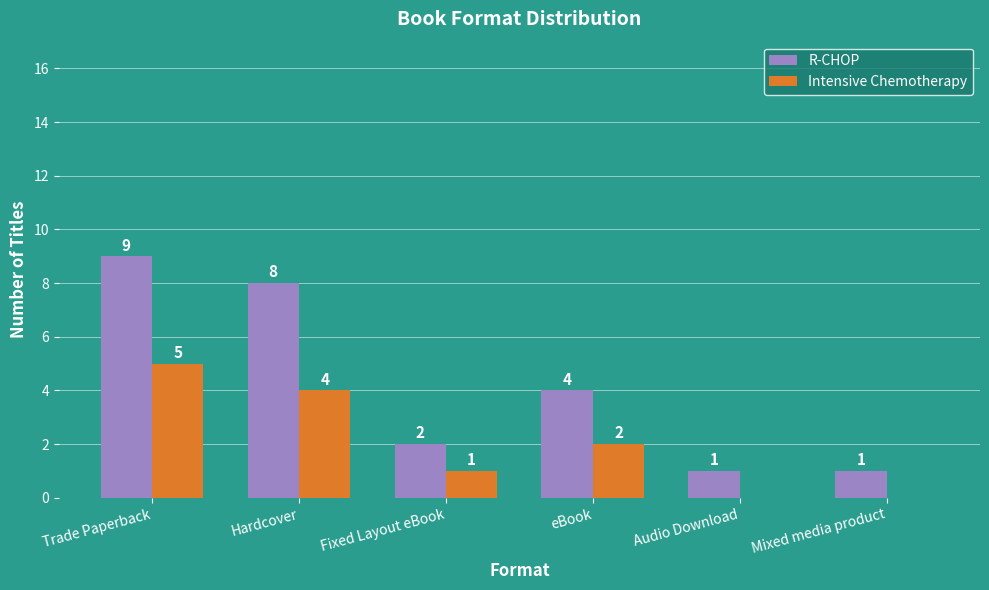

Read the R-CHOP value at Audio Download.

1